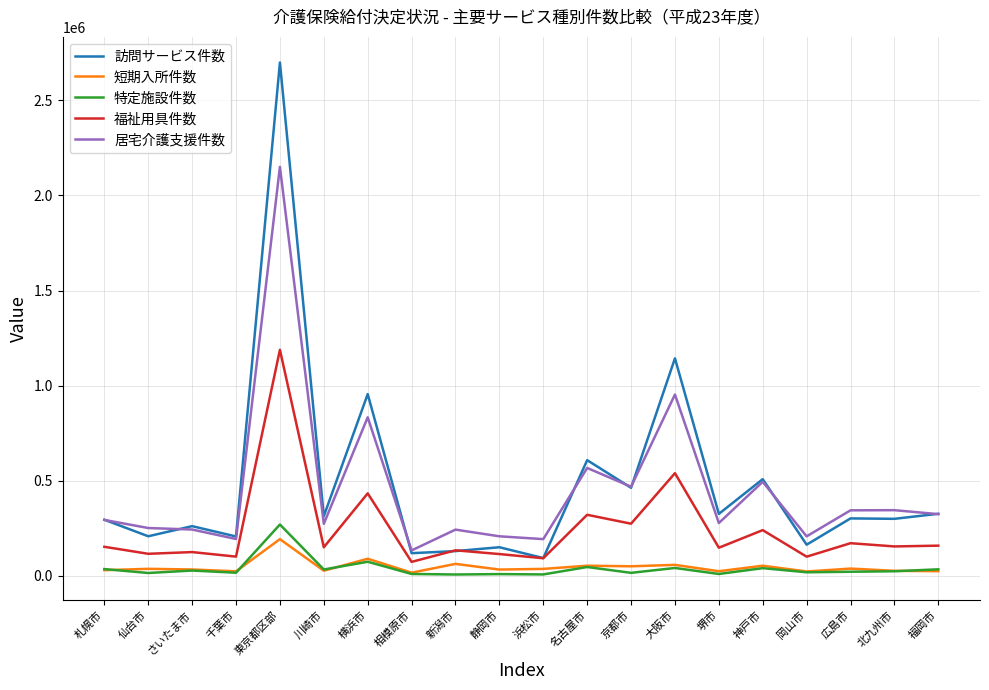

Does the chart display data point markers on the line(s)?

No